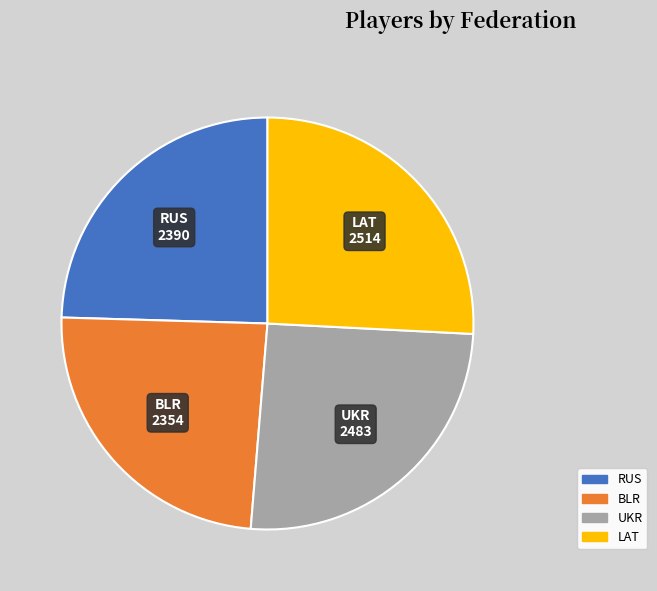

Is the sum of UKR and BLR greater than half?

No